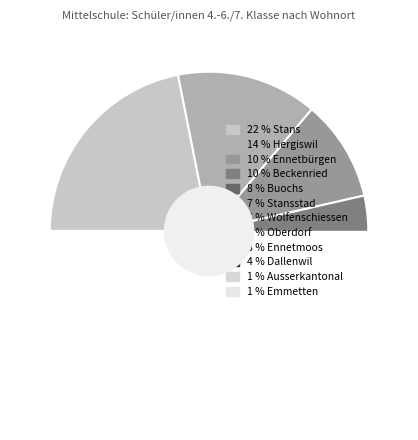

What is the ratio of the value at Hergiswil to the value at Ennetmoos?

1.9